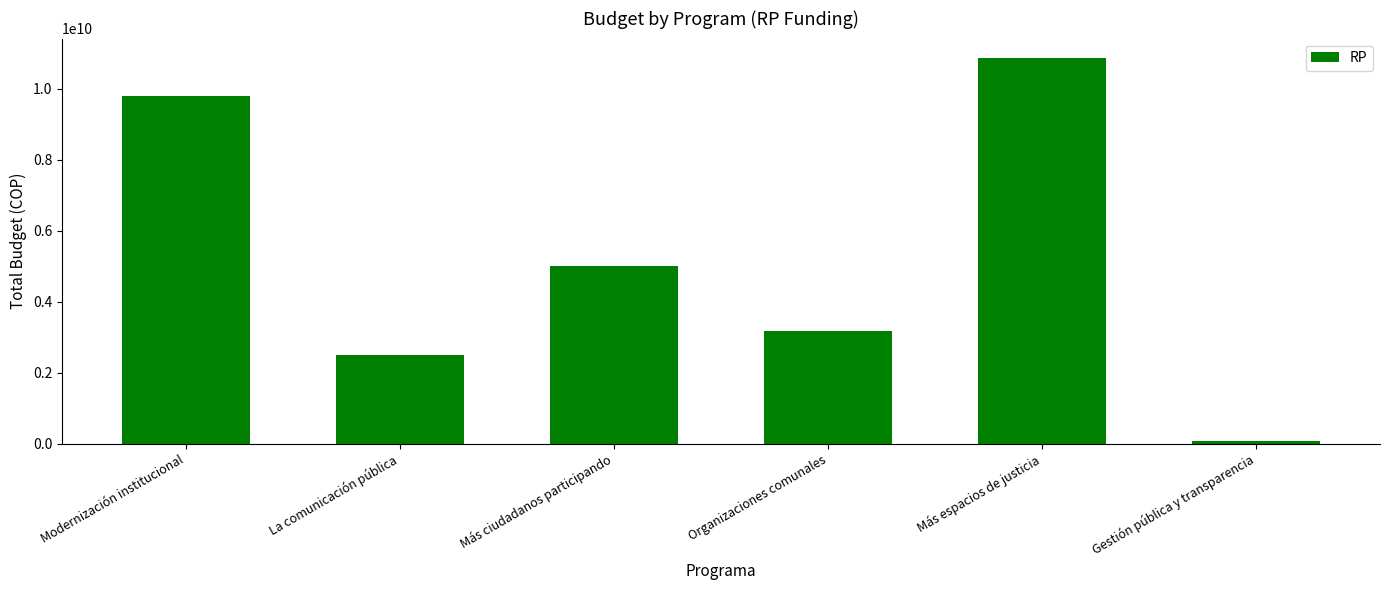

Reading left to right, extract all data points from this chart.

9787368774	2500000000	4997000000	3172736500	10865500000	80000000